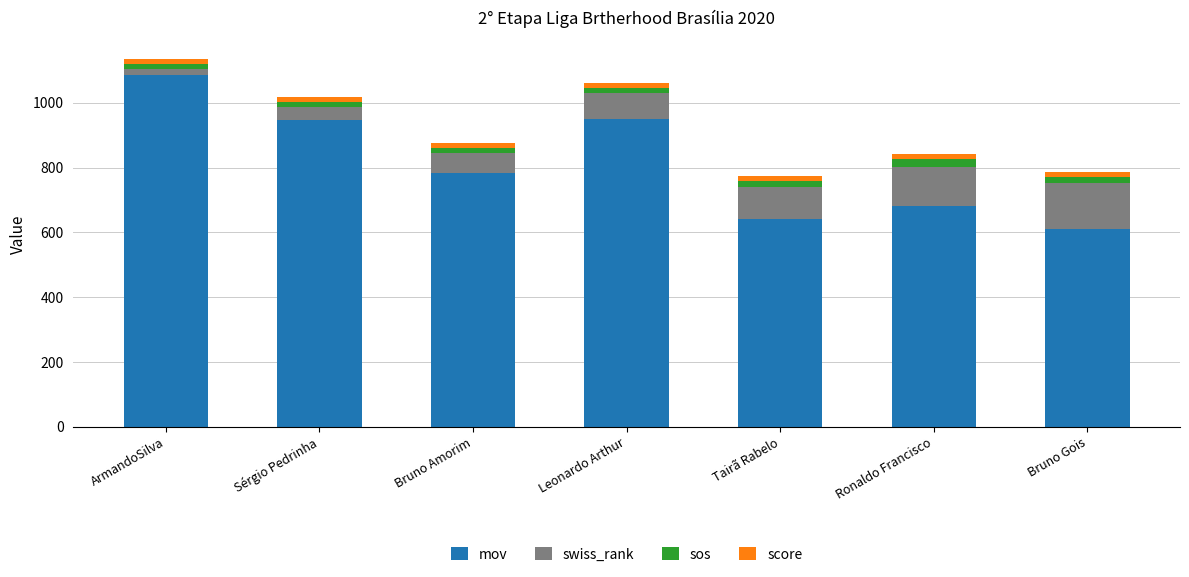

Are the bars grouped side by side (vs. stacked)?

No